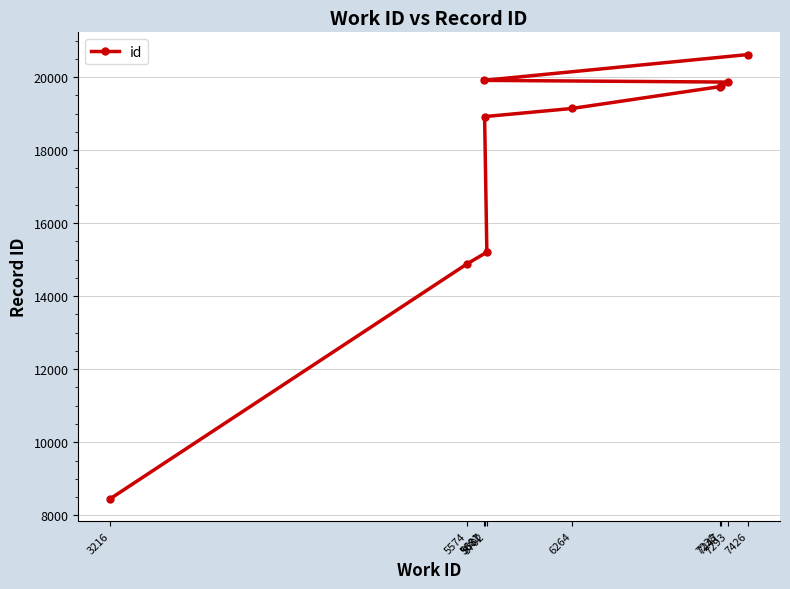

Count the number of data series in this chart.

1